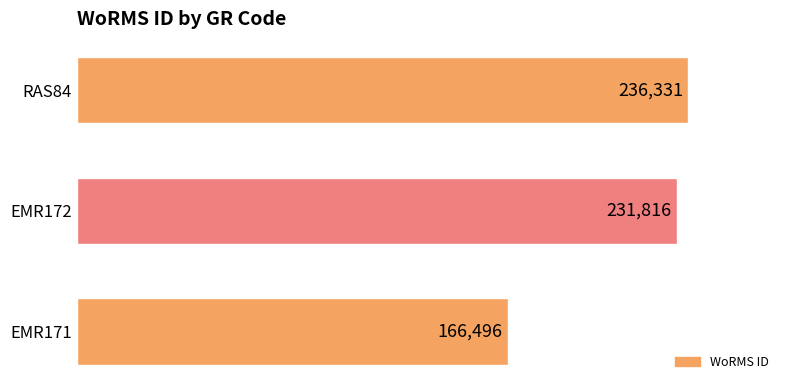

At which label is the value closest to 201413?

EMR172